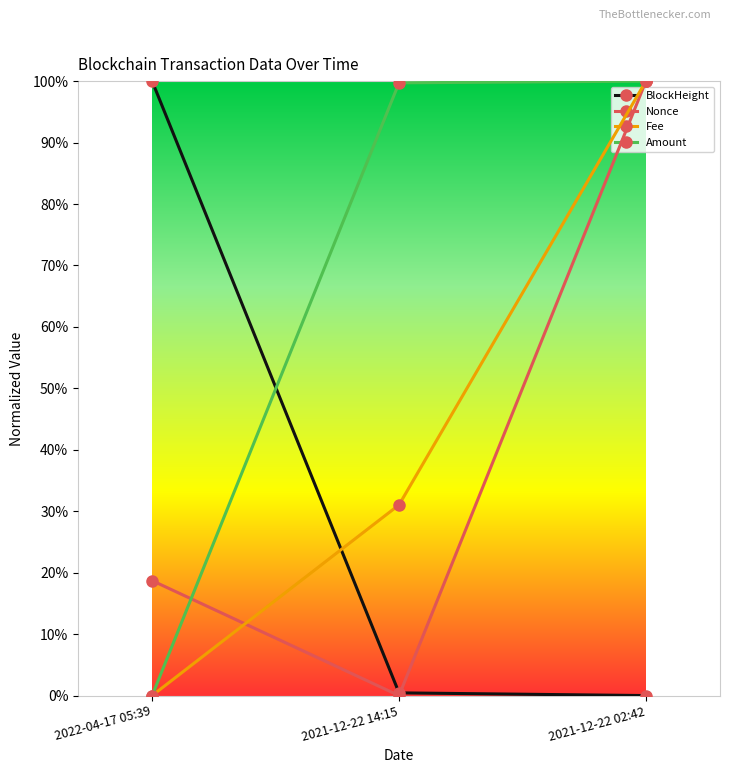

Which series changed the most between 2022-04-17 05:39 and 2021-12-22 02:42?

BlockHeight